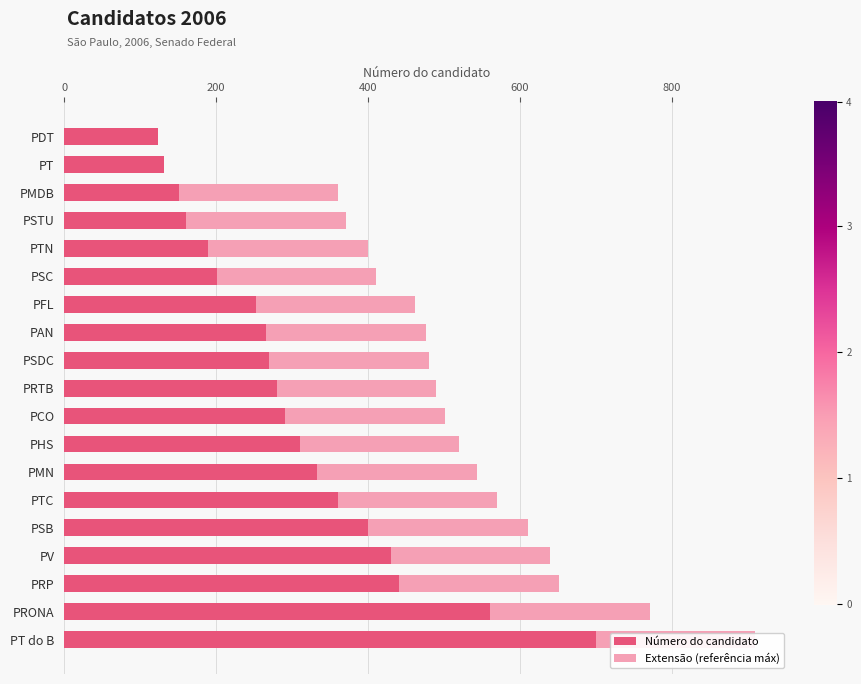

Does the chart contain any negative values?

No